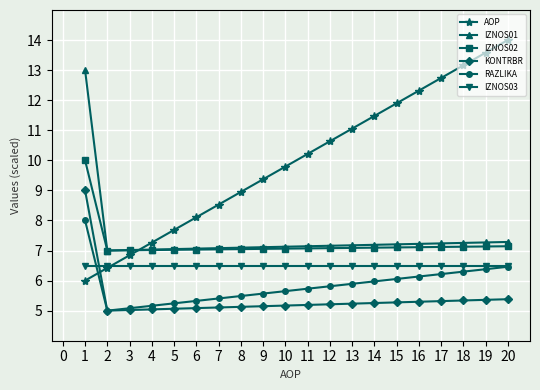

What is the greatest value displayed?

14.0